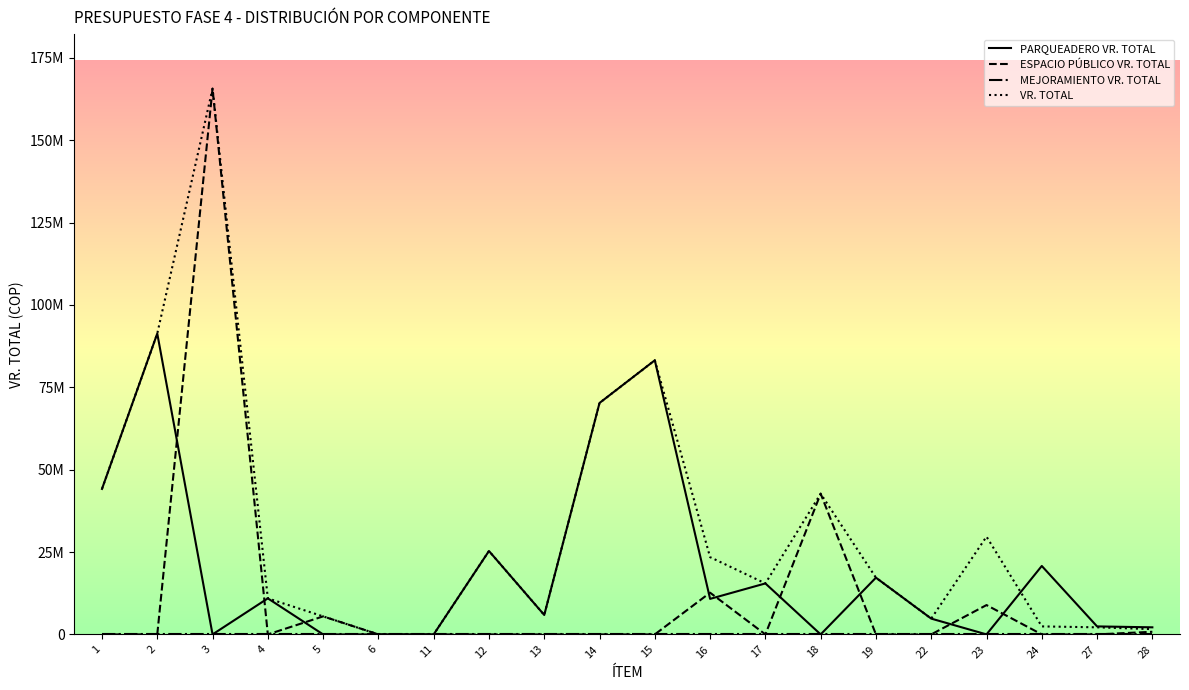

Rank the series at 1 from lowest to highest value.

ESPACIO PÚBLICO VR. TOTAL, MEJORAMIENTO VR. TOTAL, PARQUEADERO VR. TOTAL, VR. TOTAL